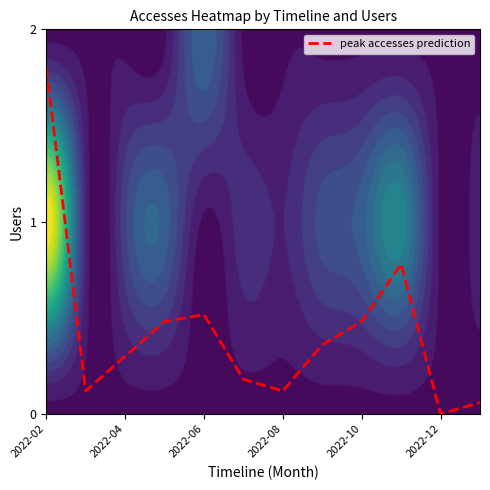

At which label does peak accesses prediction reach its minimum?

2022-12